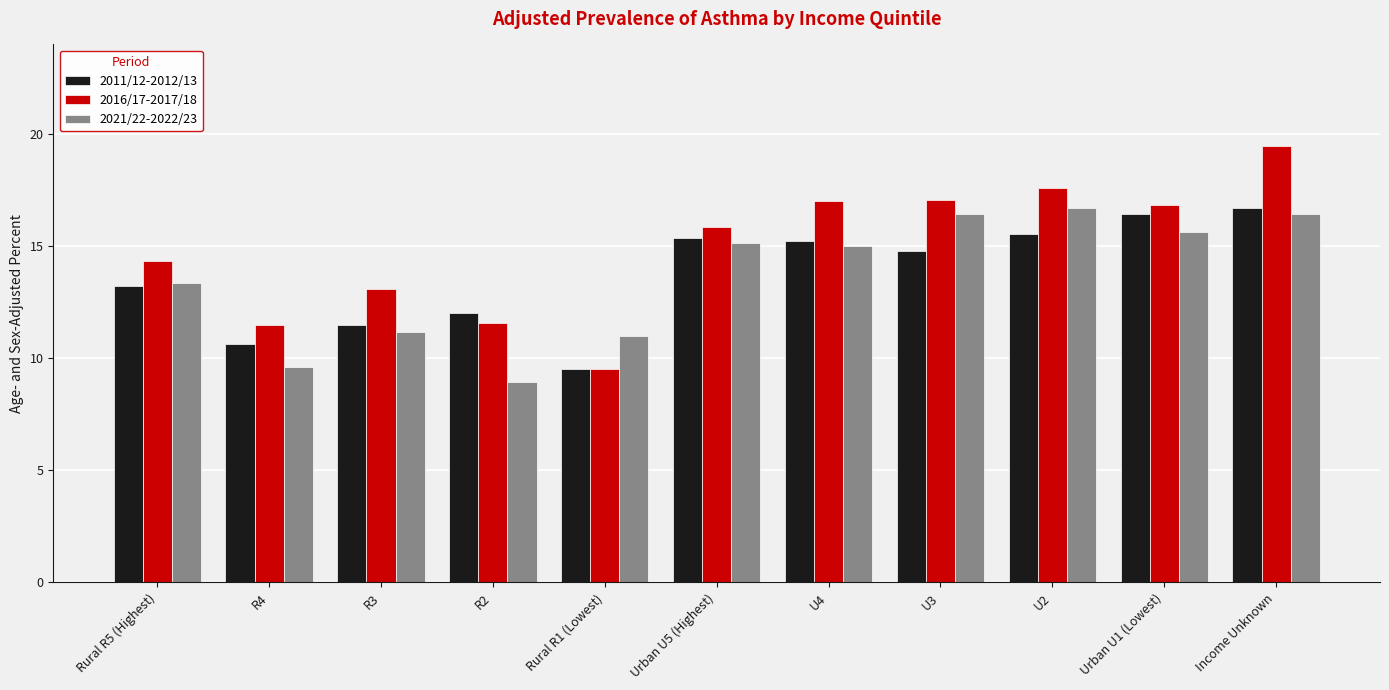

What is the sum of all 2011/12-2012/13 values?

150.9